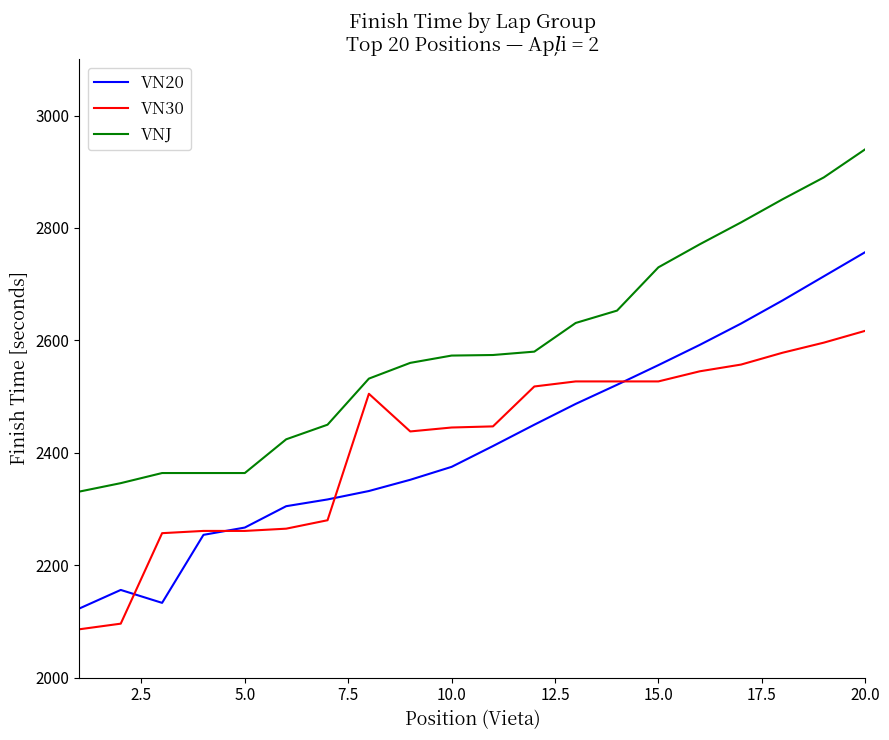

Rank the series by their maximum value, from highest to lowest.

VNJ, VN20, VN30